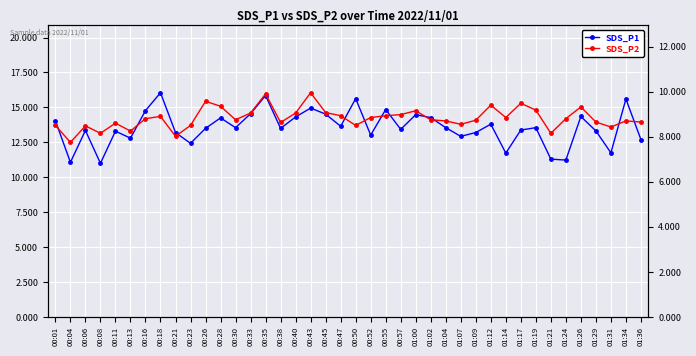

What is the label of the 33rd point from the right?

00:18